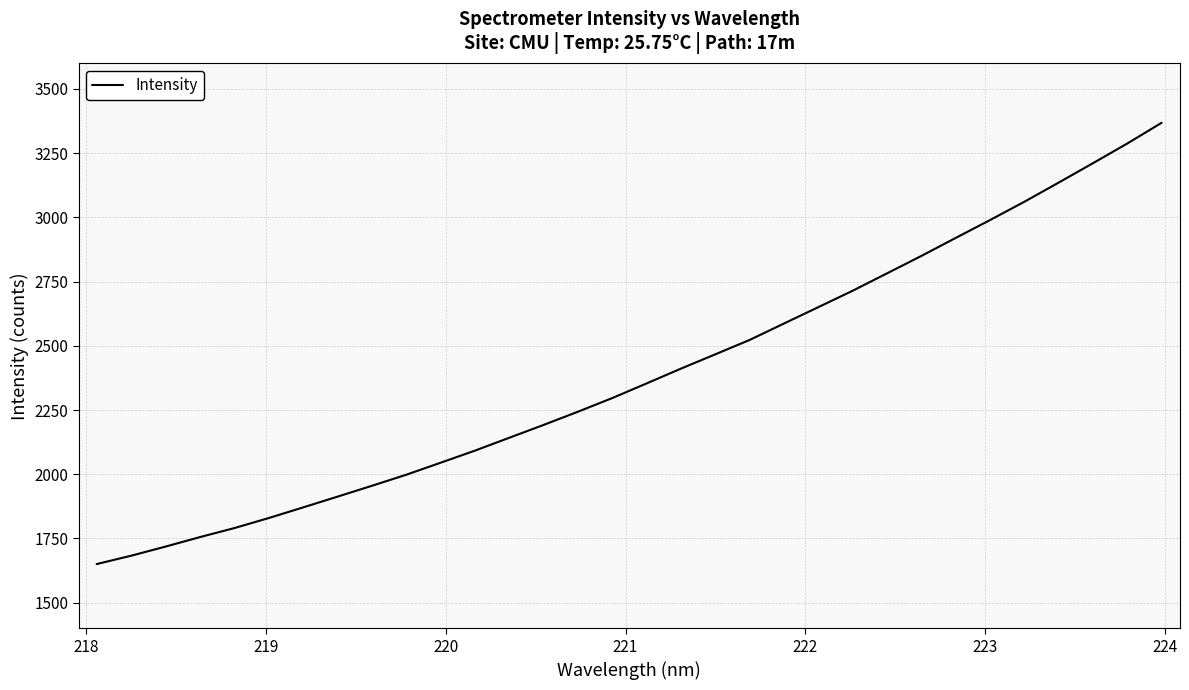

What is the difference between the maximum and minimum values?

1718.0